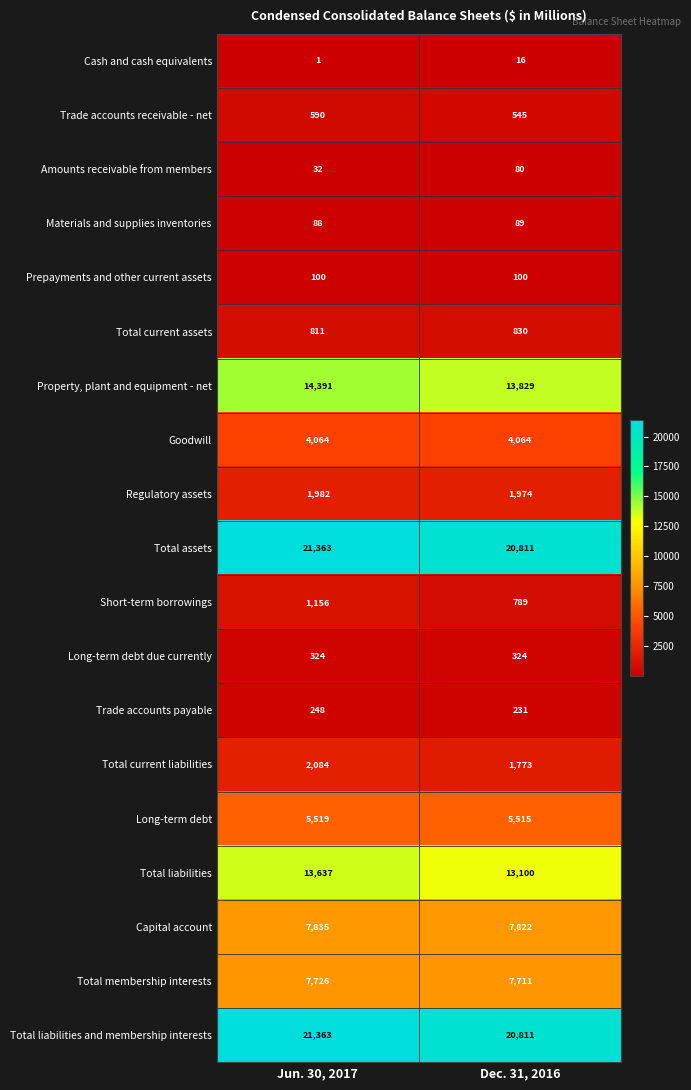

What is the sum of all Trade accounts payable values?

479